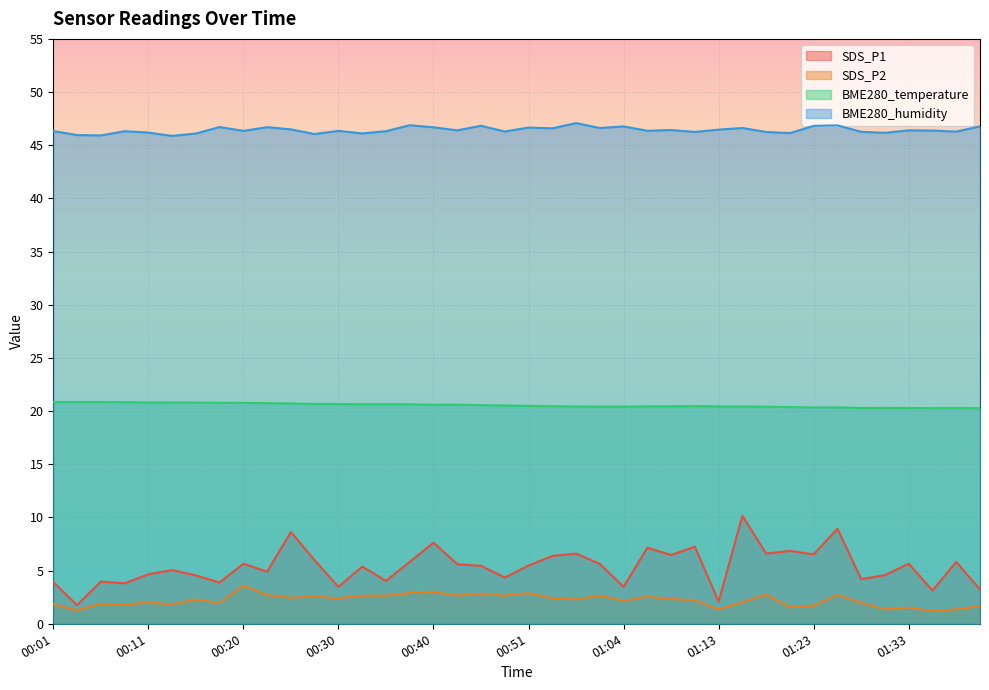

What are all the series names shown in the legend?

SDS_P1, SDS_P2, BME280_temperature, BME280_humidity